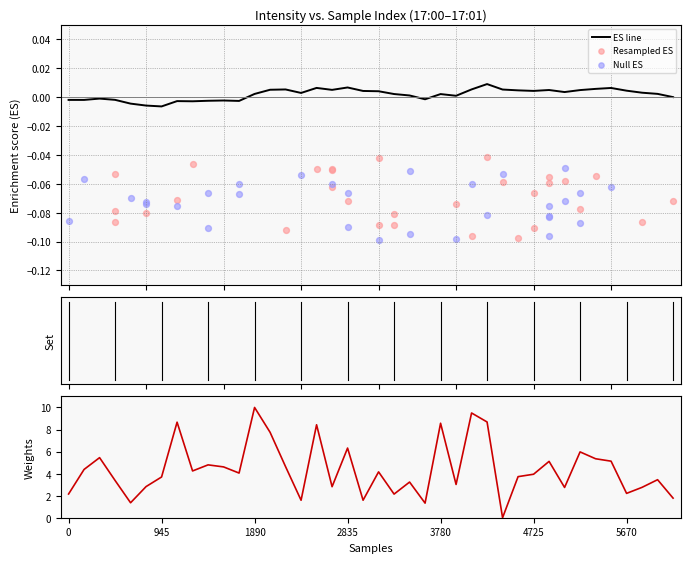

What is the ratio of the value at 7 to the value at 20?

2.1